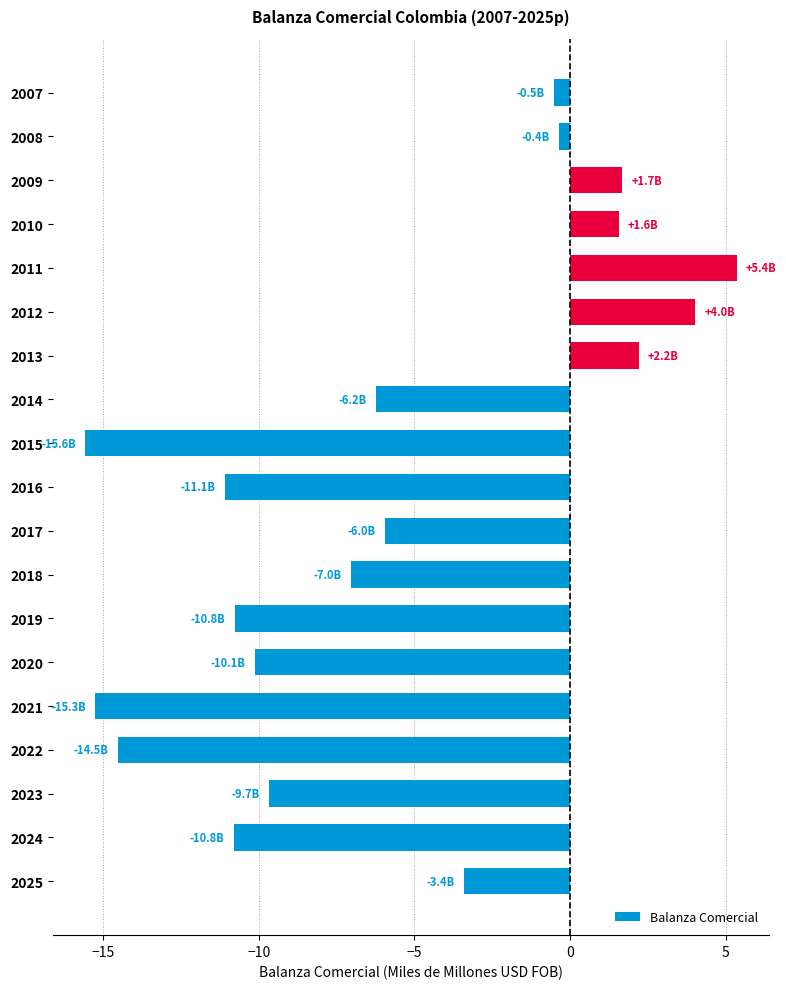

Which has a higher value, 2011 or 2014?

2011